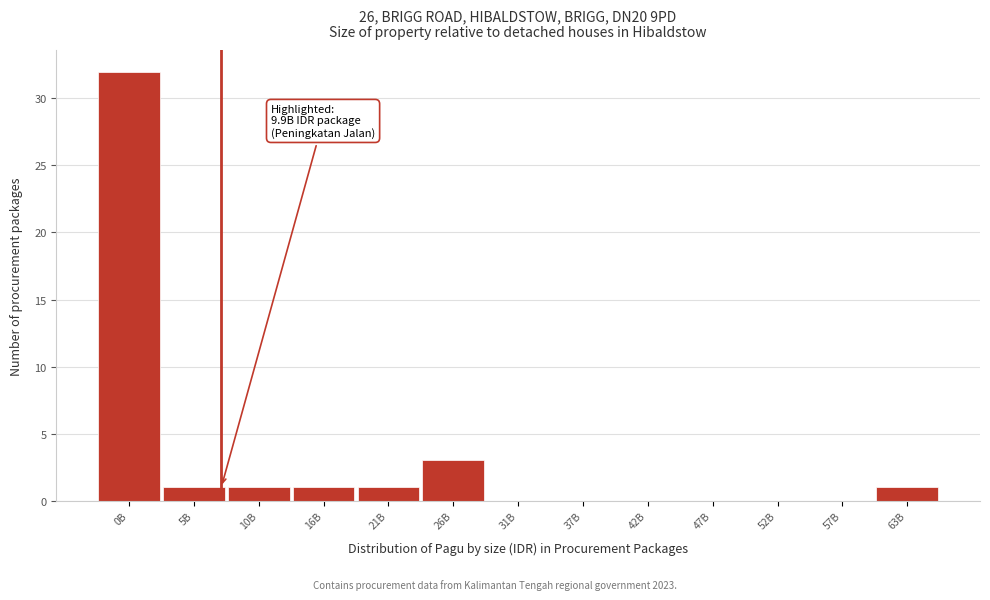

Reading right to left, list all the values displayed in this chart.

63B=1	57B=0	52B=0	47B=0	42B=0	37B=0	31B=0	26B=3	21B=1	16B=1	10B=1	5B=1	0B=32